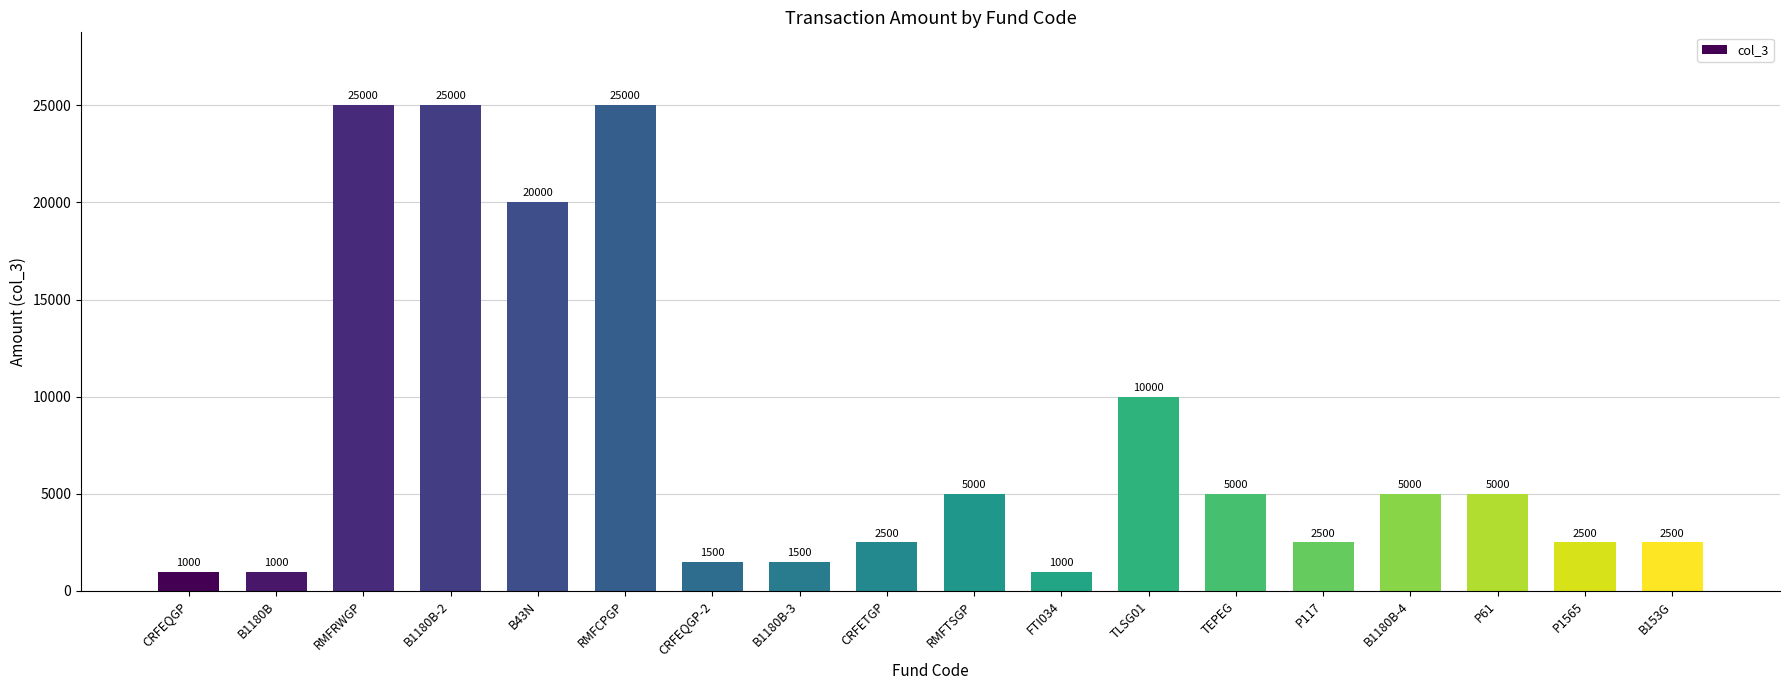

What is the difference between the maximum and minimum values?

24000